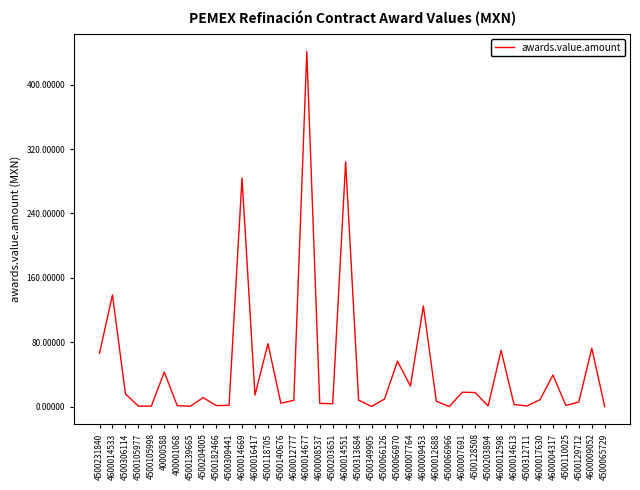

What is the maximum value shown in the chart?

441116205.0